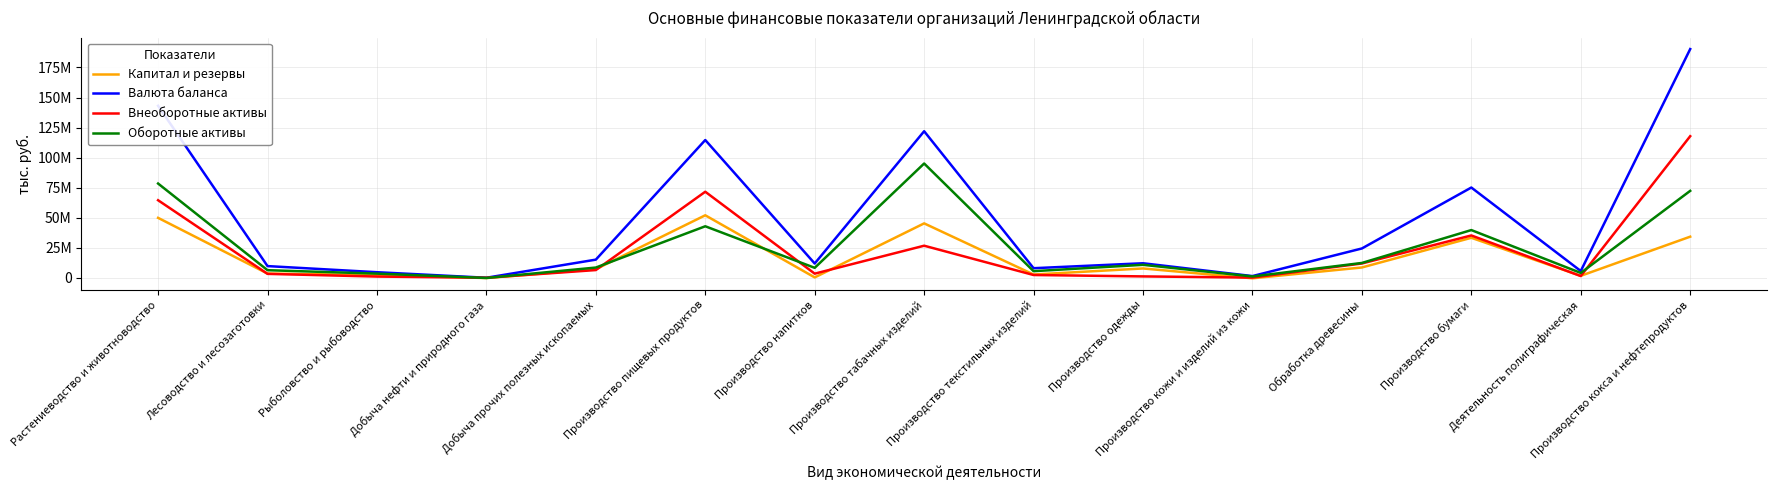

Where is Внеоборотные активы nearest to the value 59014275?

Растениеводство и животноводство